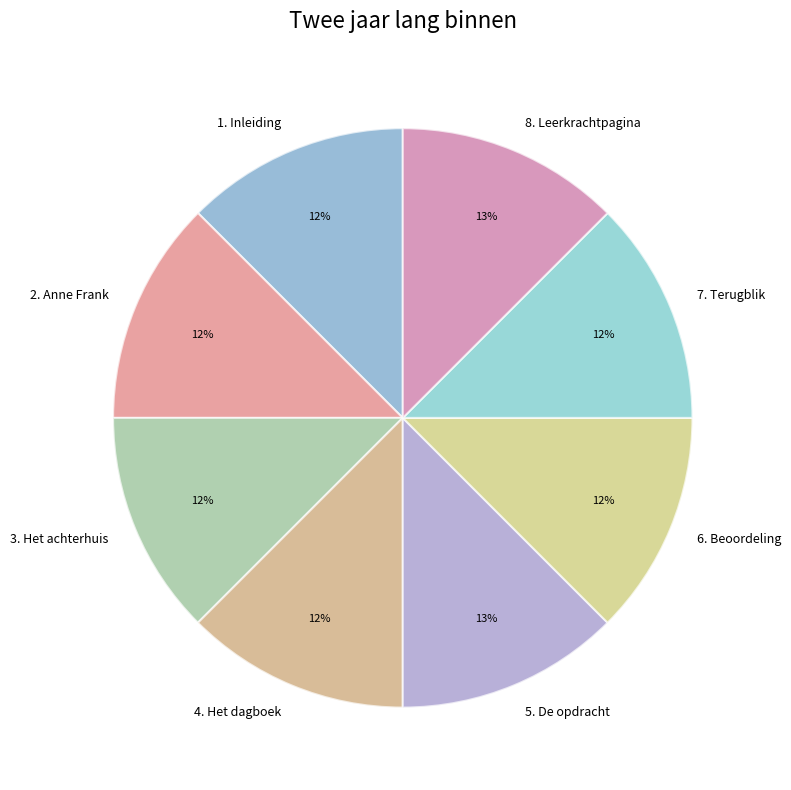

Is the sum of 3. Het achterhuis and 7. Terugblik greater than half?

No